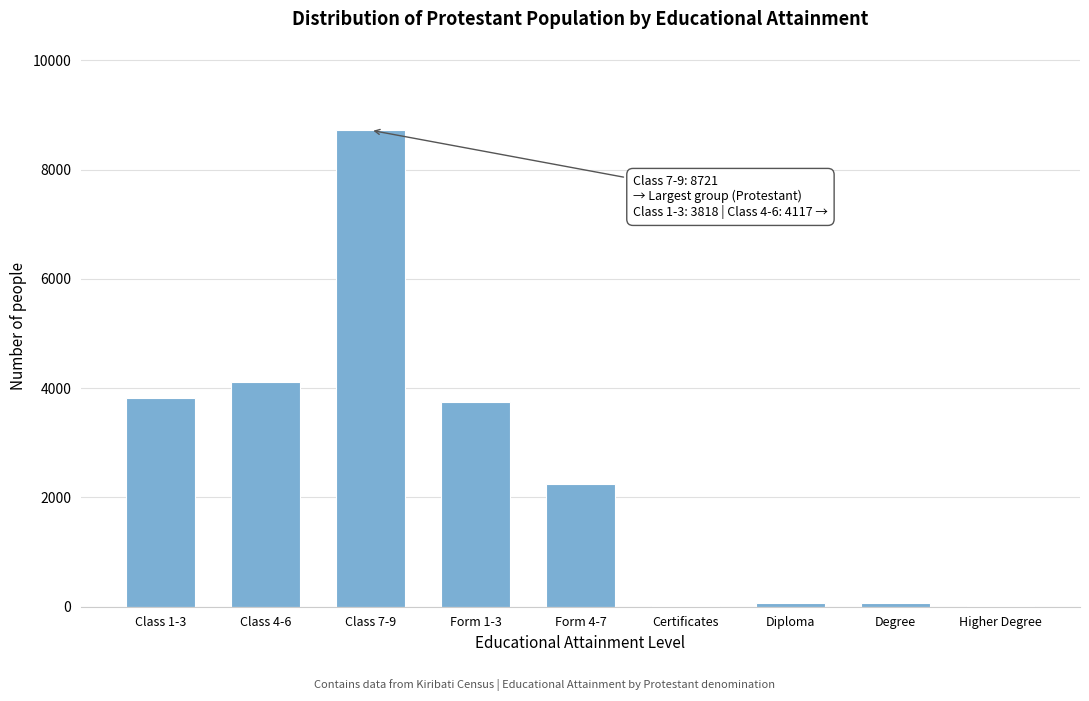

Between Class 7-9 and Form 1-3, which is larger?

Class 7-9